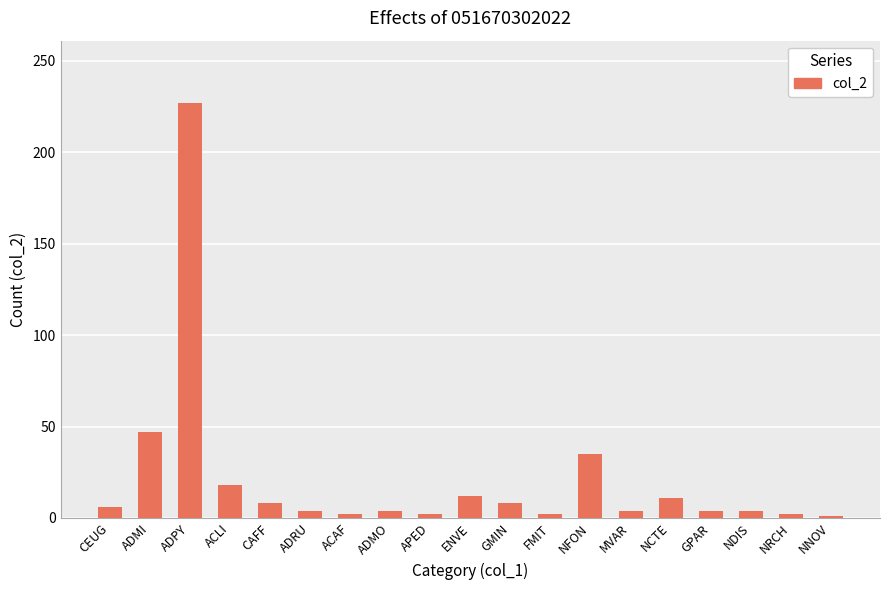

Which has a higher value, ACAF or ADPY?

ADPY